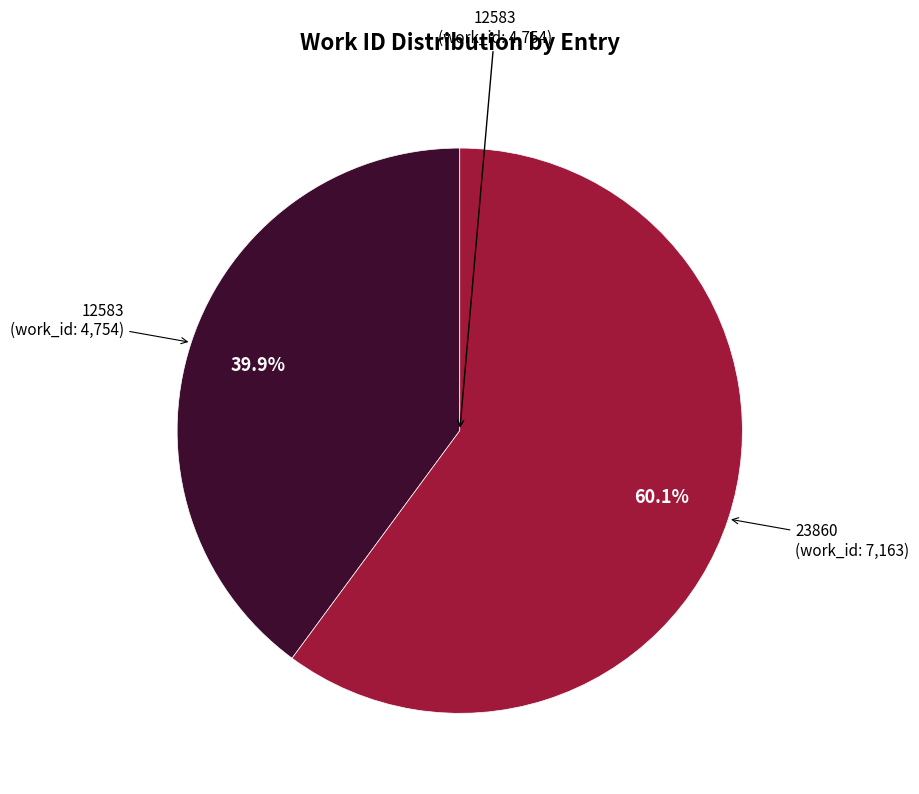

Is there any slice that represents more than half of the pie?

Yes